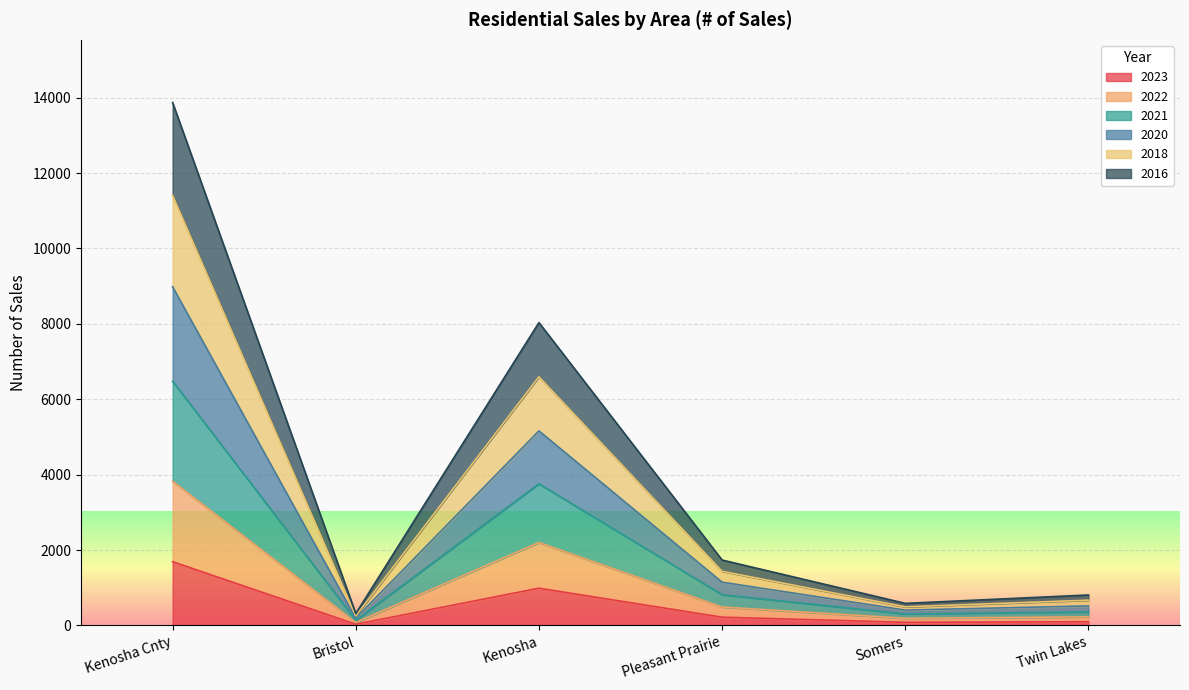

Between Pleasant Prairie and Twin Lakes, which is larger?

Pleasant Prairie